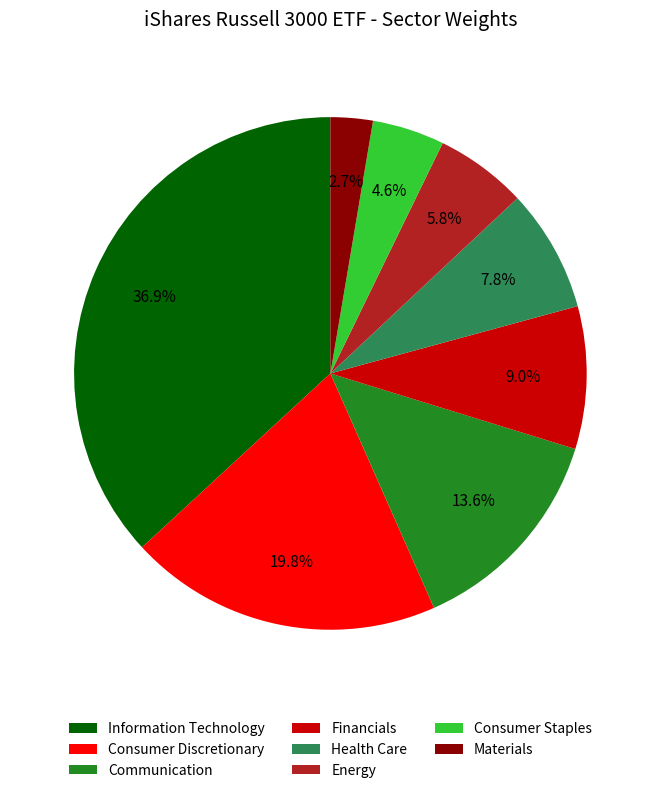

Do Communication and Consumer Staples together represent more than half of the pie?

No